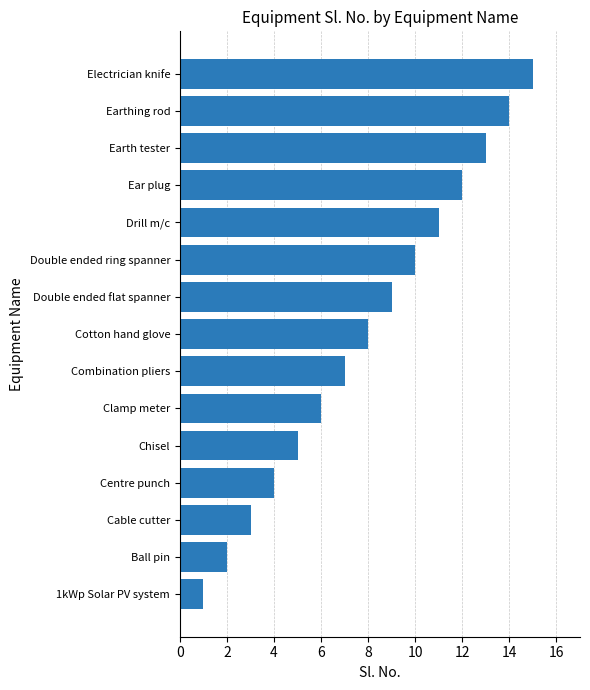

What is the average value?

8